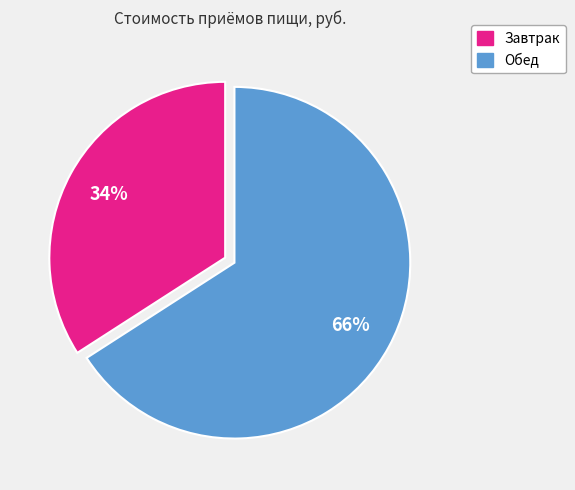

Count the number of slices in the pie.

2